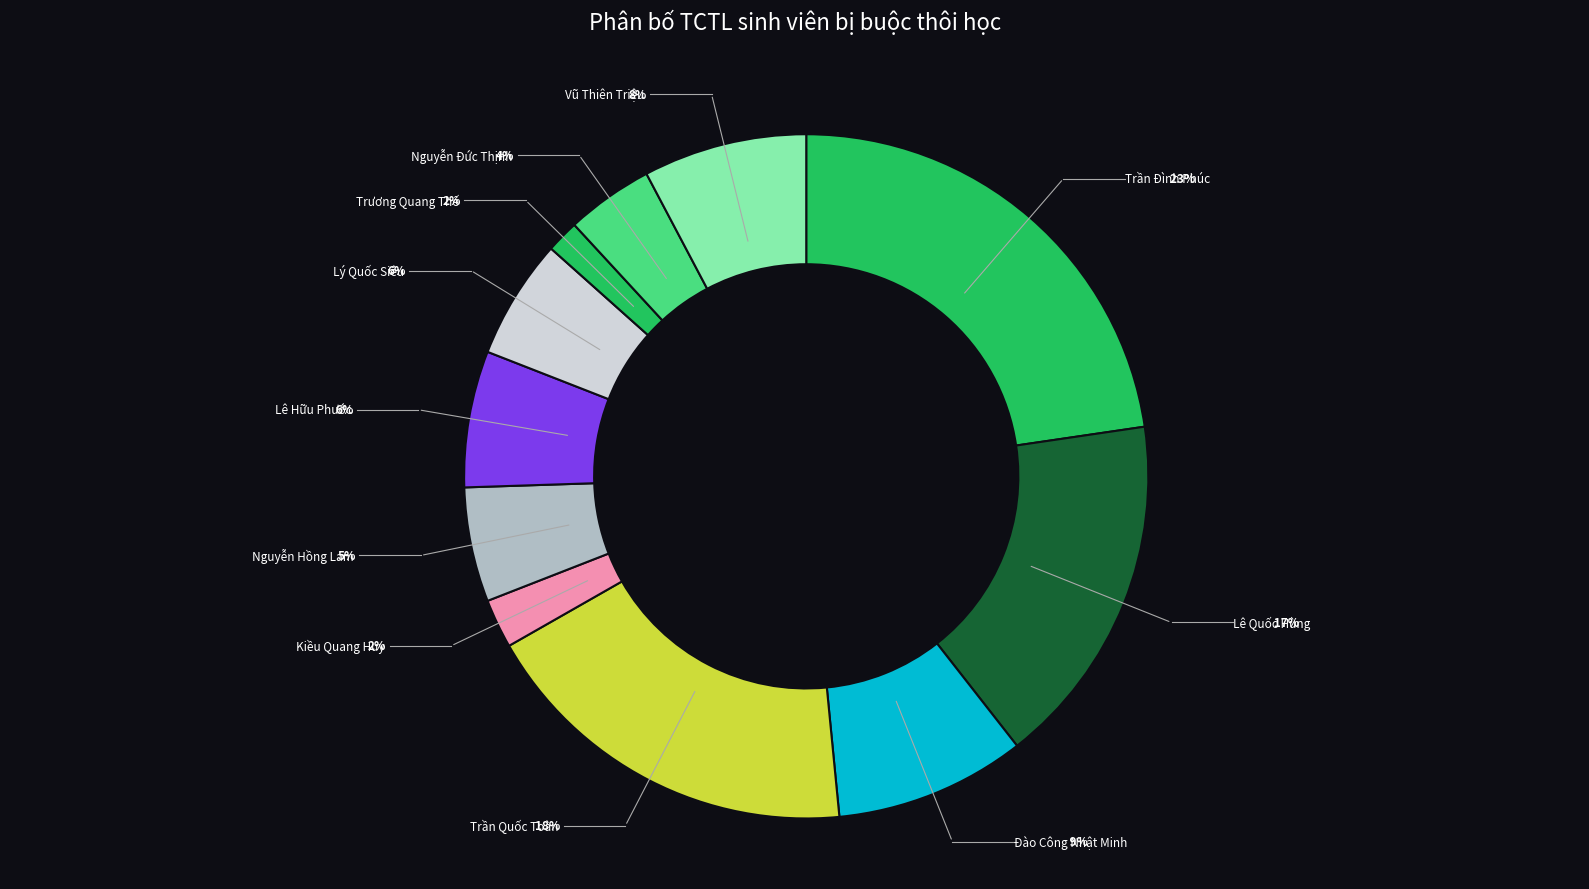

True or false: Vũ Thiên Triệu accounts for 8% of the total.

True